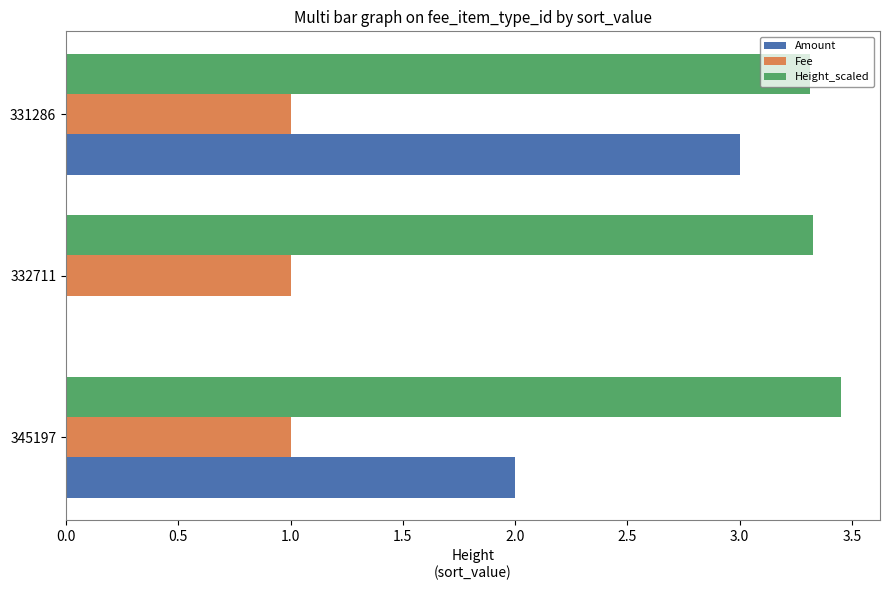

The value of Fee at 332711 is 1.0. True or false?

True